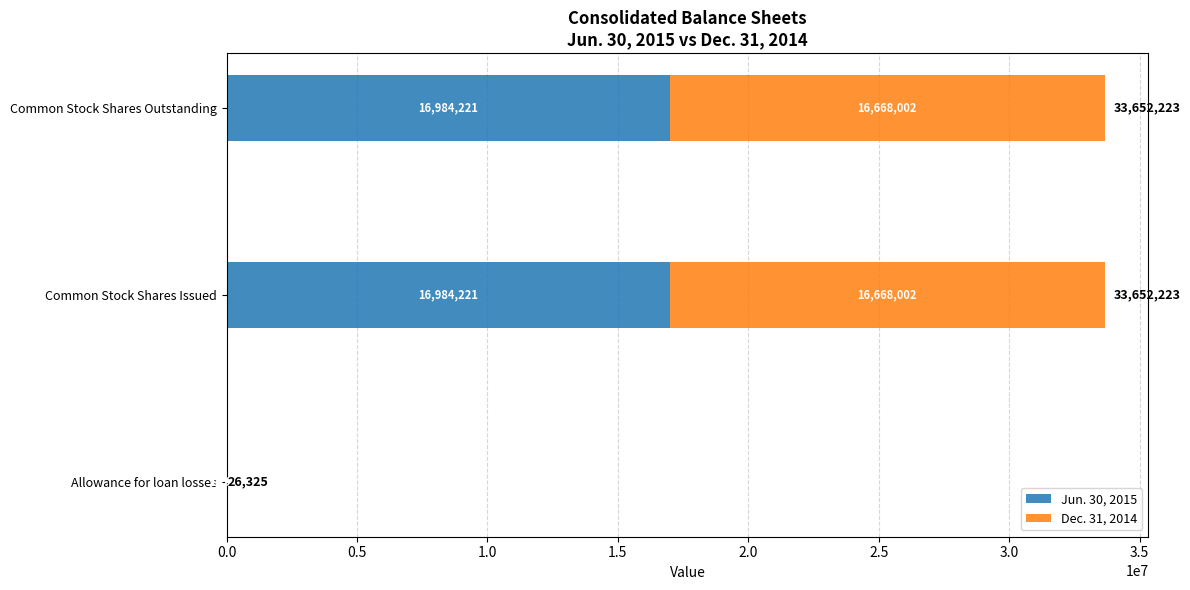

At which label is Jun. 30, 2015 closest to 8498320?

Allowance for loan losses